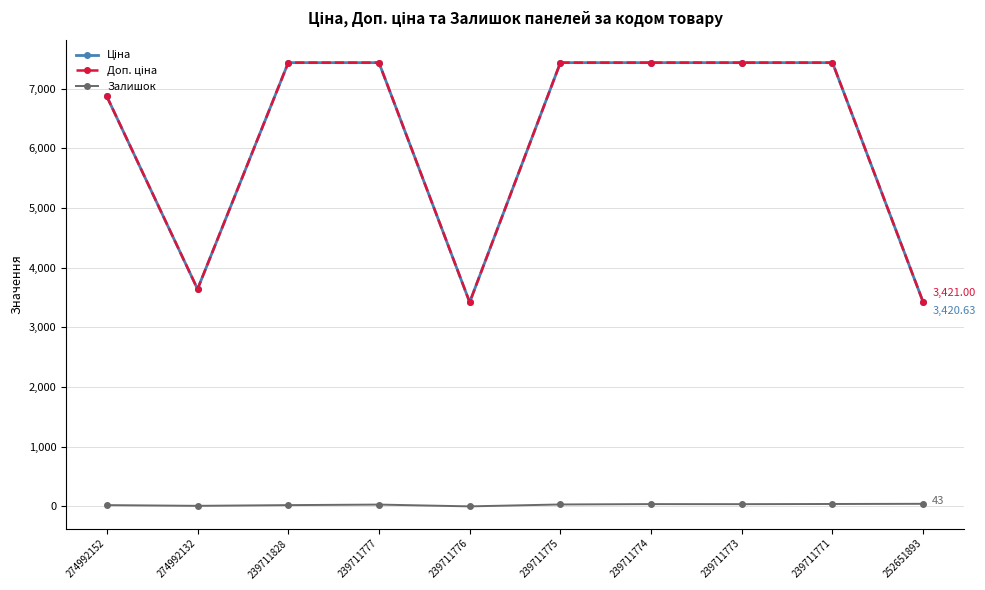

What is the difference between the highest and lowest values at 239711776?

3421.0